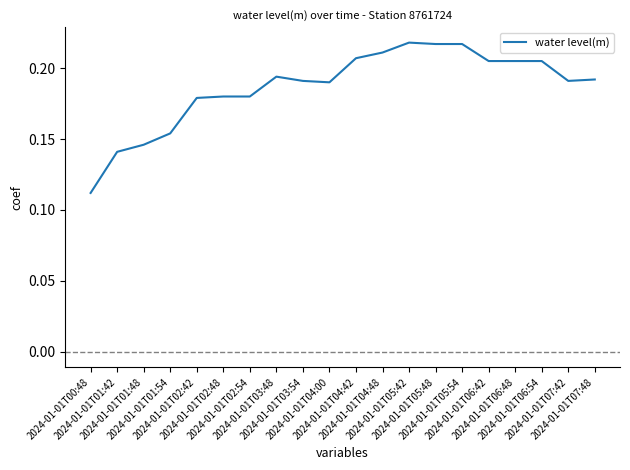

What position from the right is 2024-01-01T01:54?

17